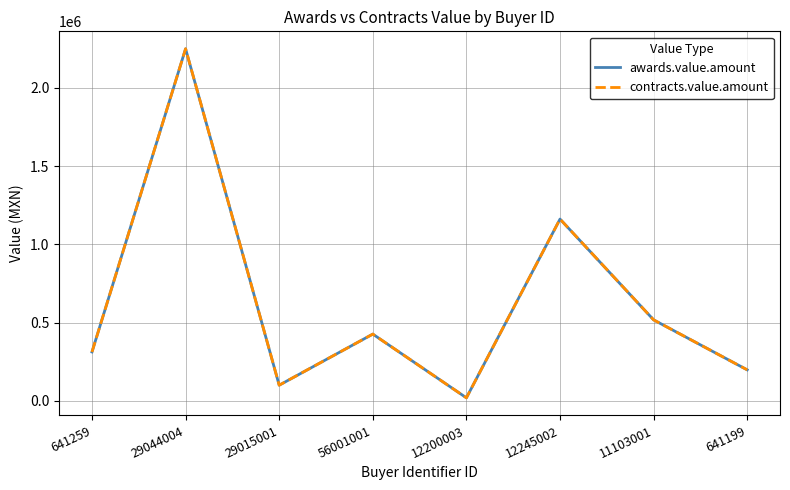

True or false: awards.value.amount has more than 0 interior local peaks.

True